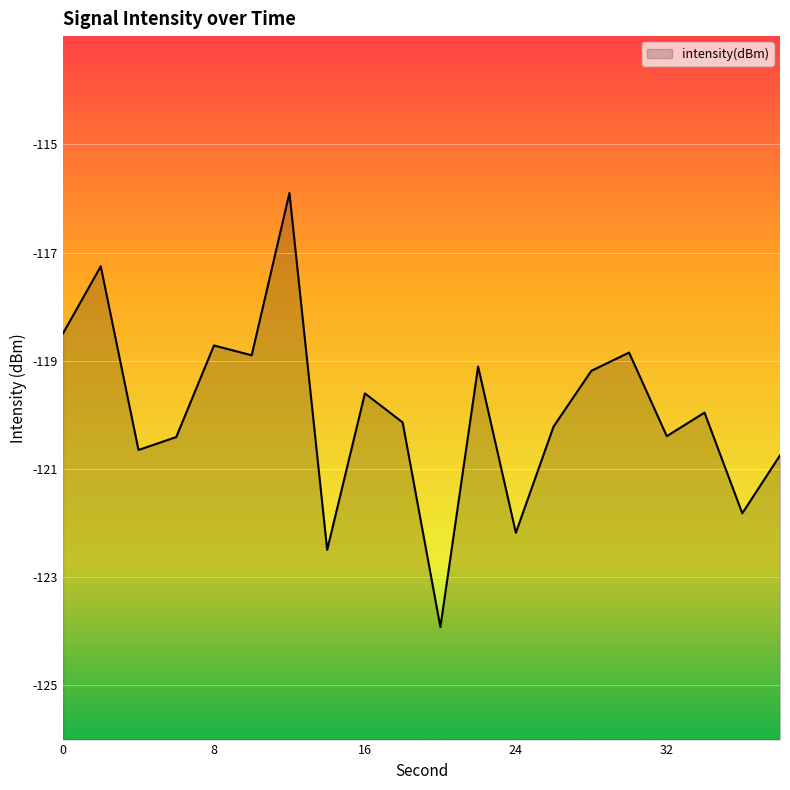

What is the sum of all values?

-2398.9